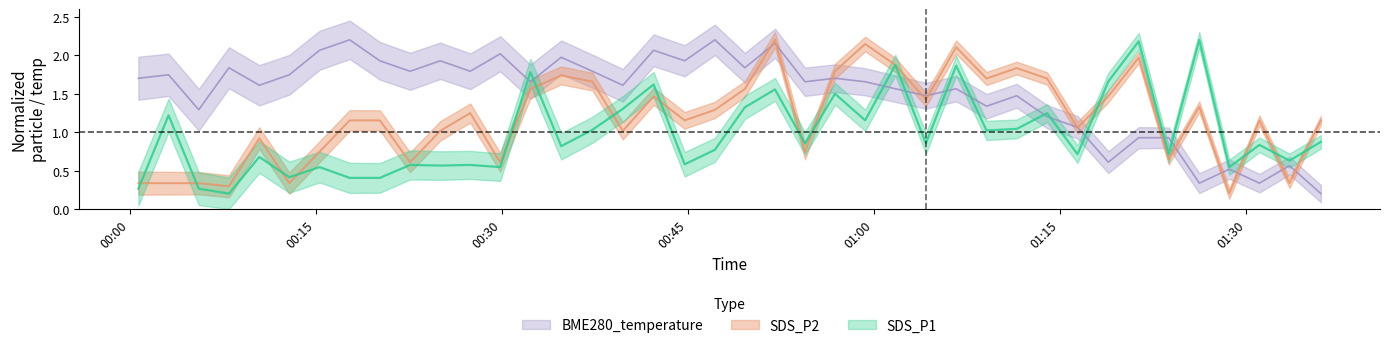

What are all the series names shown in the legend?

SDS_P1, SDS_P2, BME280_temperature